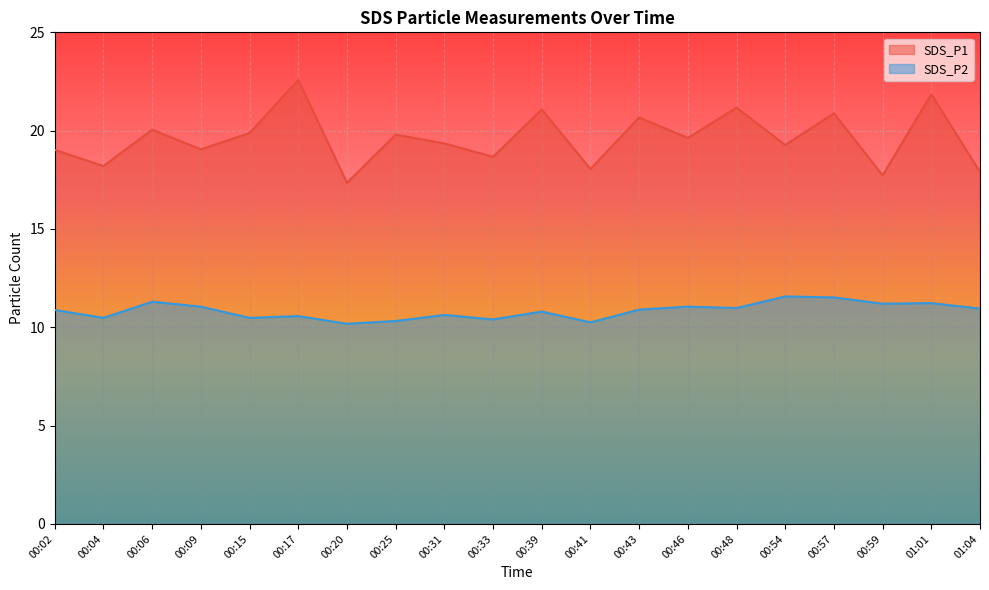

Rank the series by their maximum value, from lowest to highest.

SDS_P2, SDS_P1